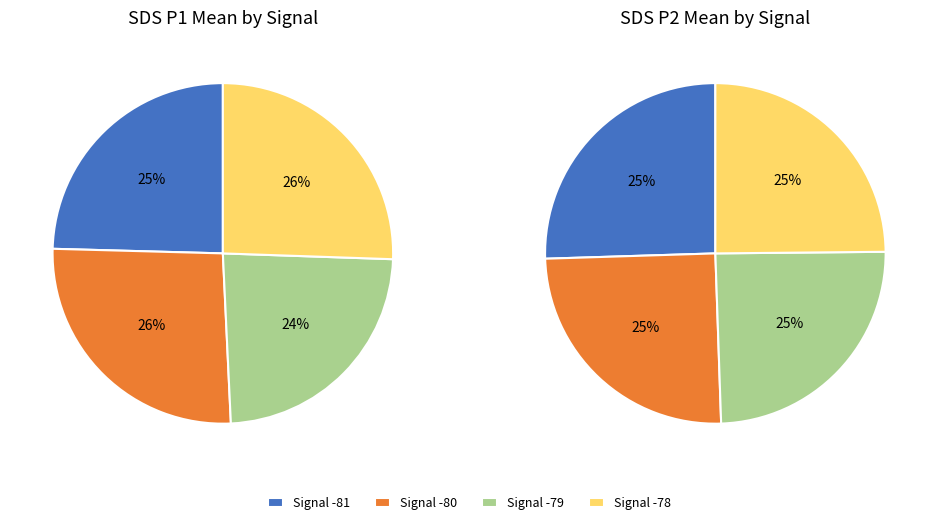

Is there any slice that represents more than half of the pie?

No